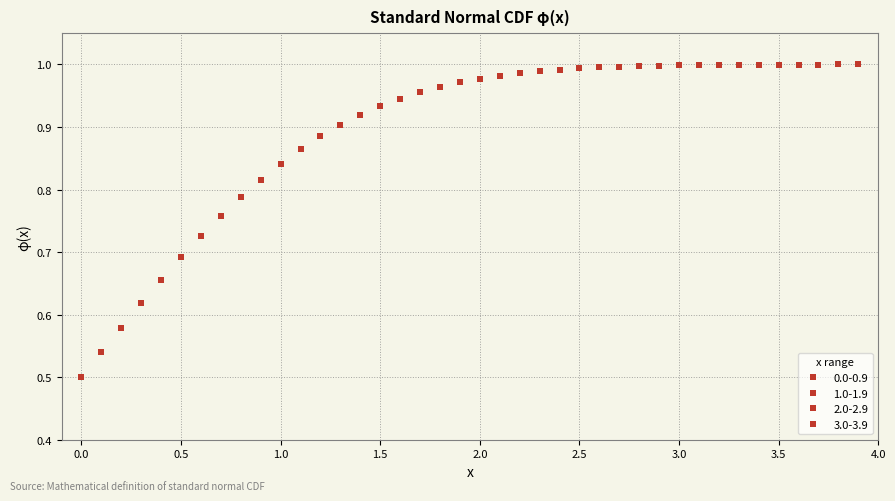

How many distinct data groups are displayed?

4